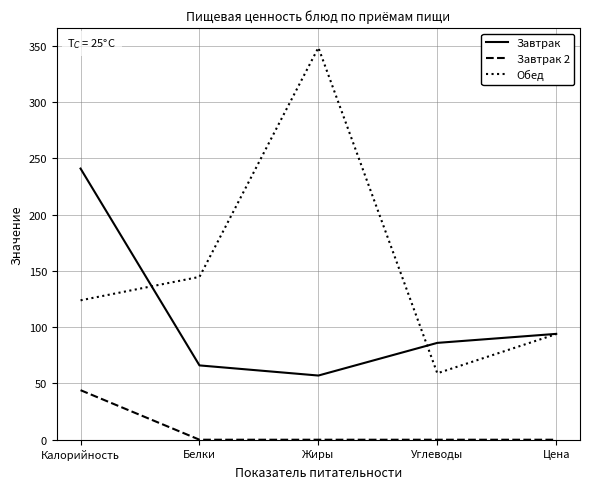

At which label does Обед first exceed 123?

Калорийность